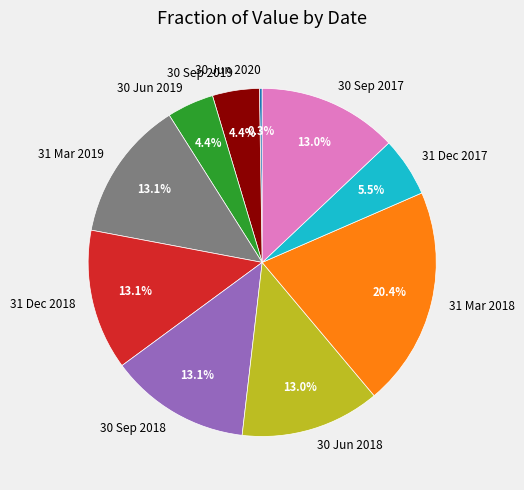

Does any single category account for the majority?

No